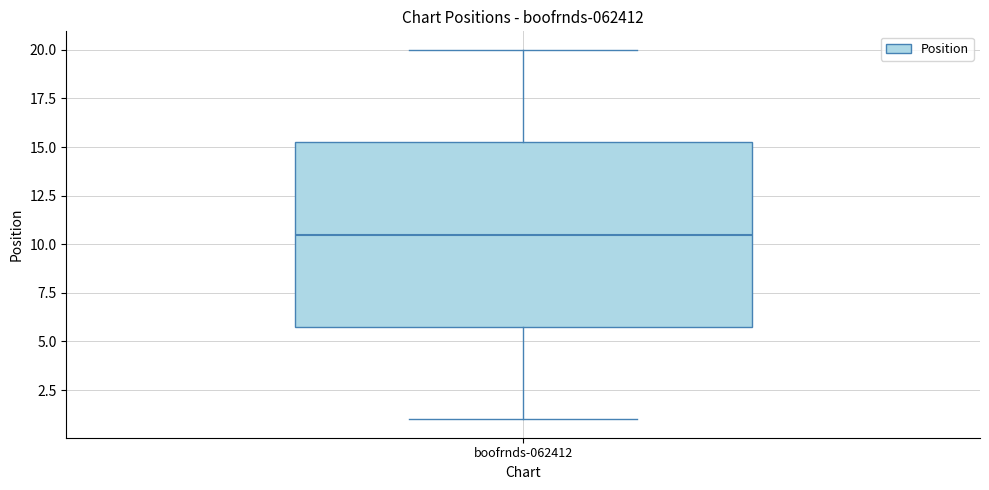

Read this box plot against the y-axis: the position of the median line, the range covered by the box, and the ends of both whiskers. The values are not printed on the chart, so give them approximately, as read against the axis.

median 10.5, box 6.0 to 15.5, whiskers 1.0 to 20.0